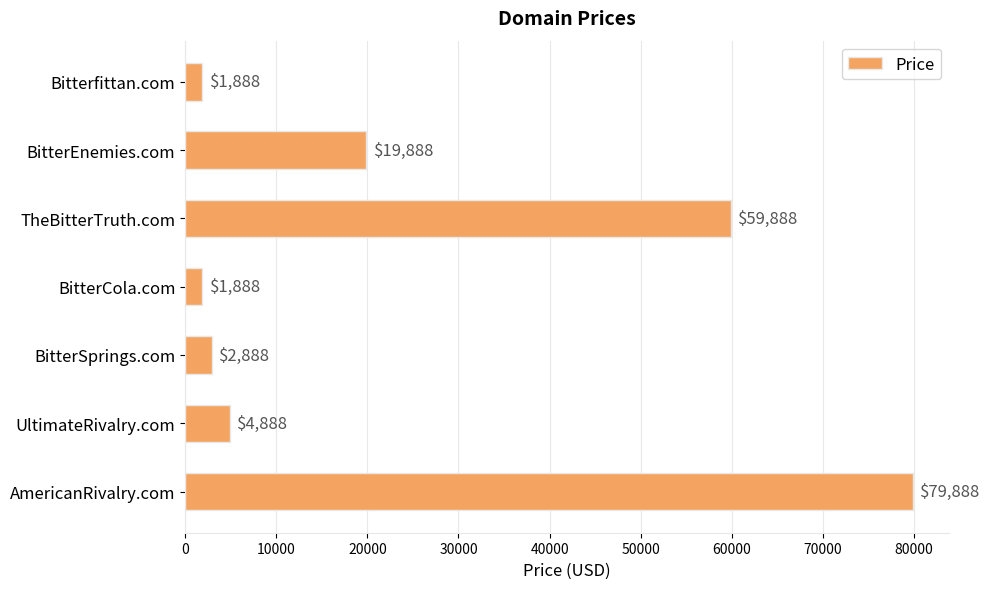

What position from the bottom is AmericanRivalry.com?

1